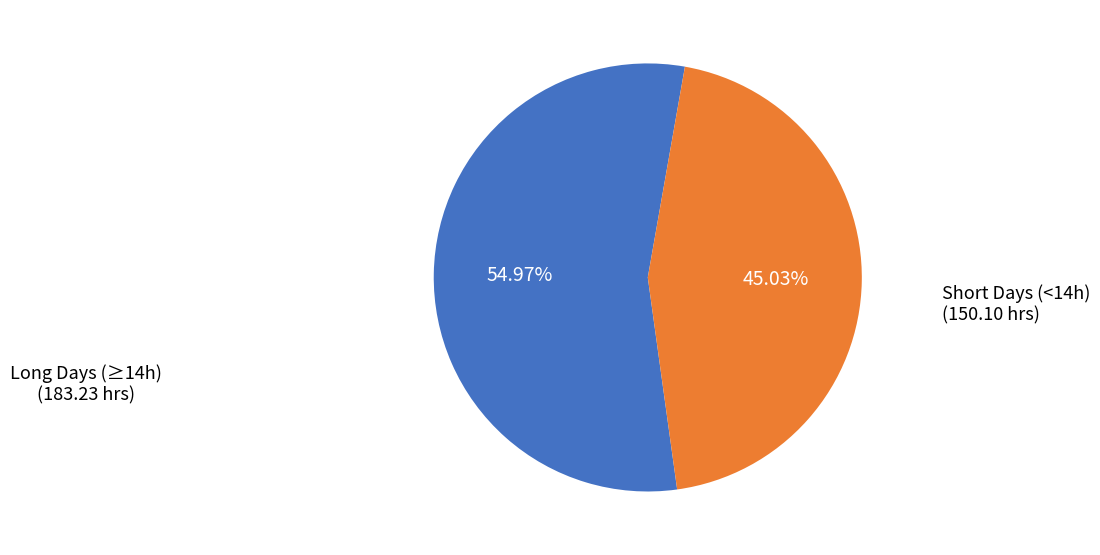

Which has a higher value, Short Days (<14h) or Long Days (≥14h)?

Long Days (≥14h)